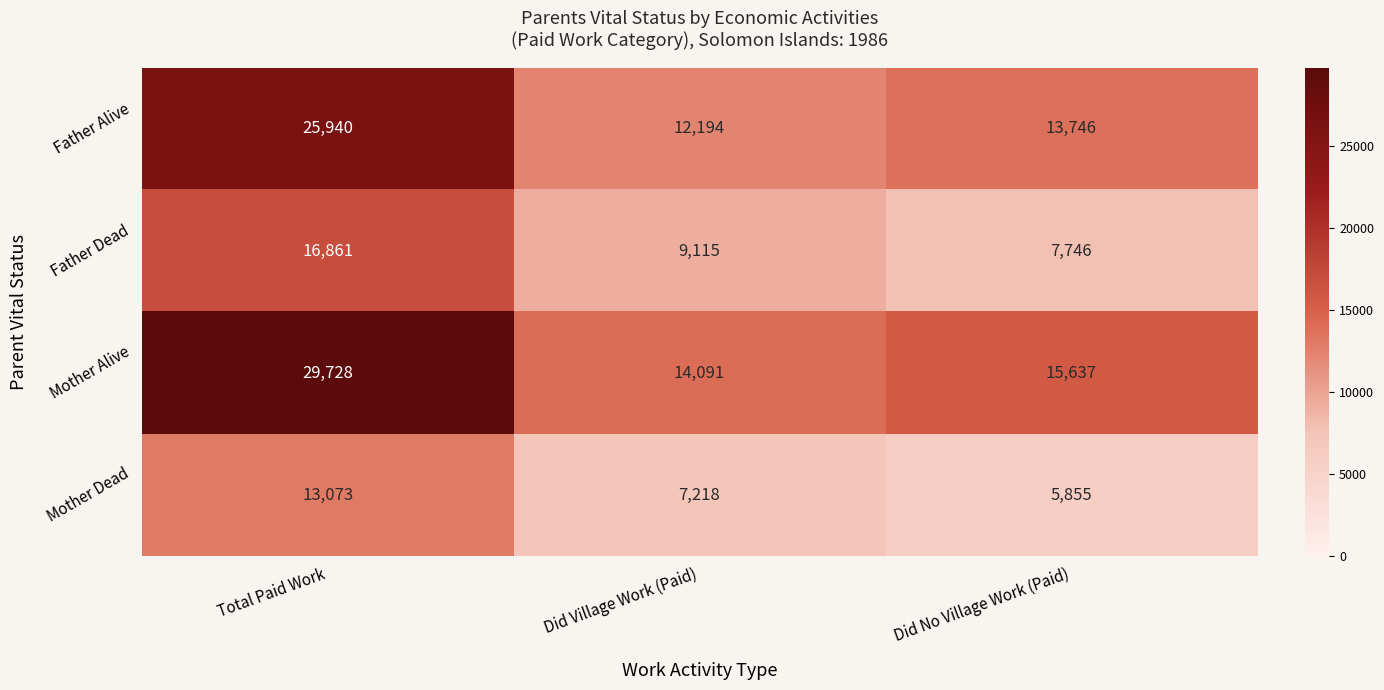

Which series has the largest total across all categories?

Mother Alive